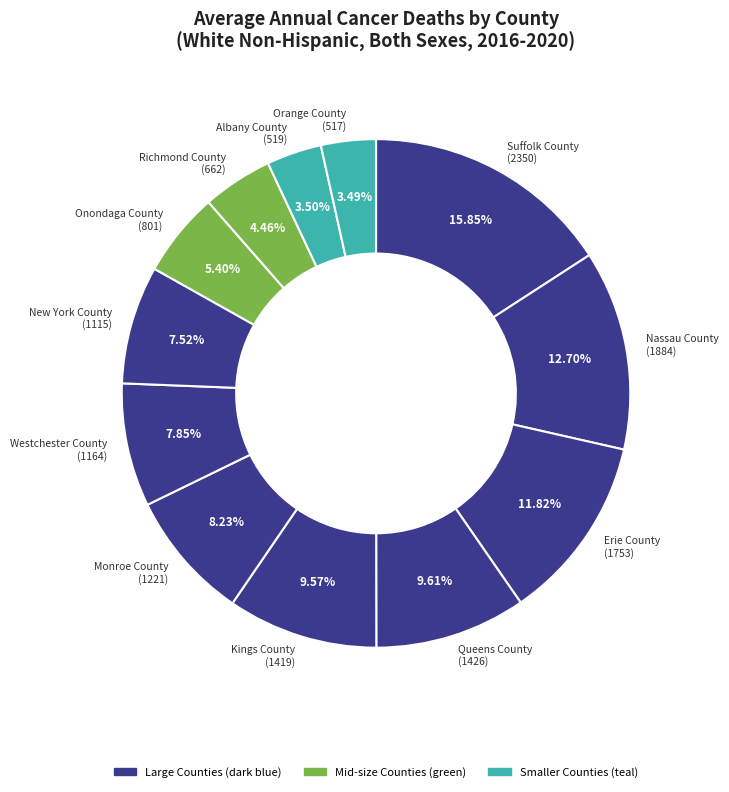

Is there any slice that represents more than half of the pie?

No